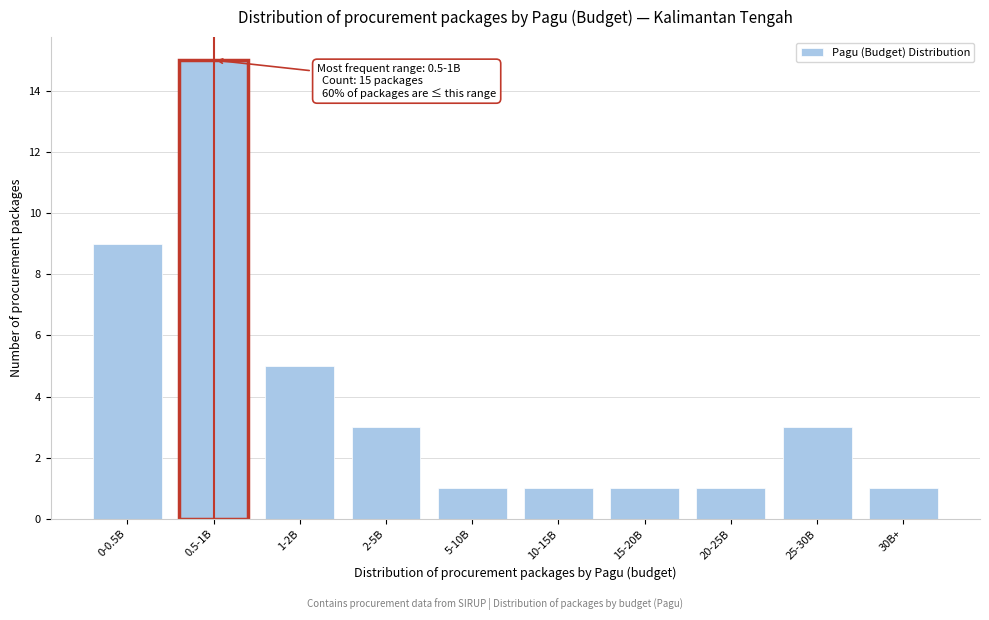

Reading left to right, what are all the values shown in this chart?

9	15	5	3	1	1	1	1	3	1